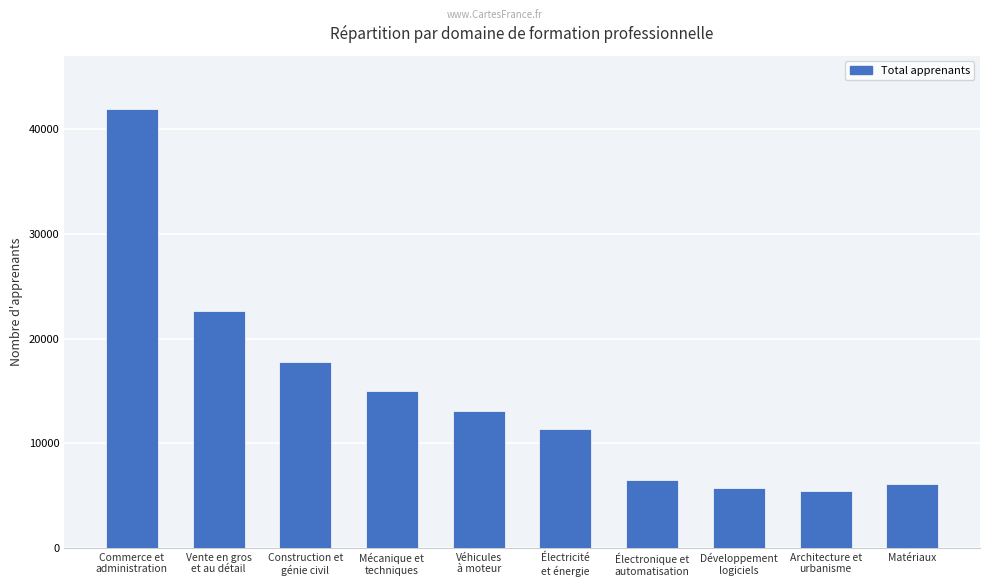

At which category does the chart reach its peak across all series?

Commerce et
administration